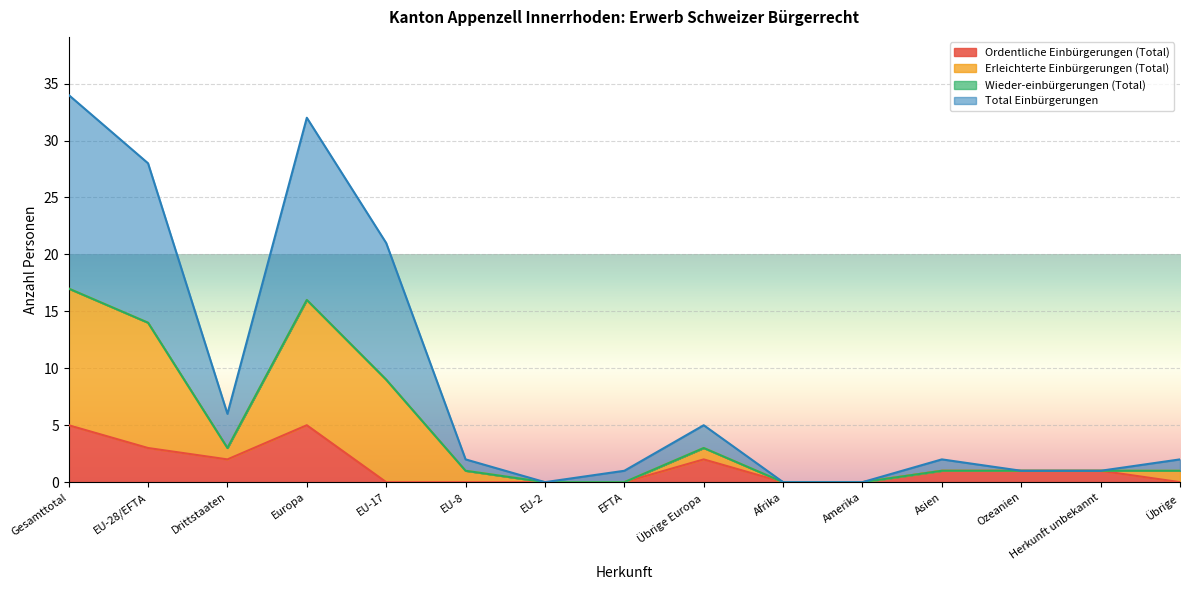

True or false: Ordentliche Einbürgerungen (Total) has a value of 5 at Europa.

True